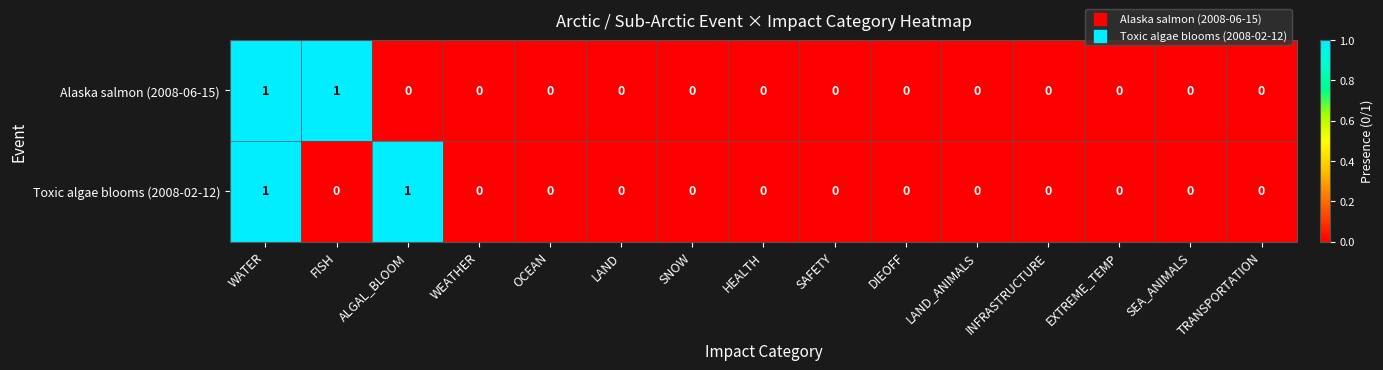

The Alaska salmon (2008-06-15) series shows 1 at SNOW. True or false?

False